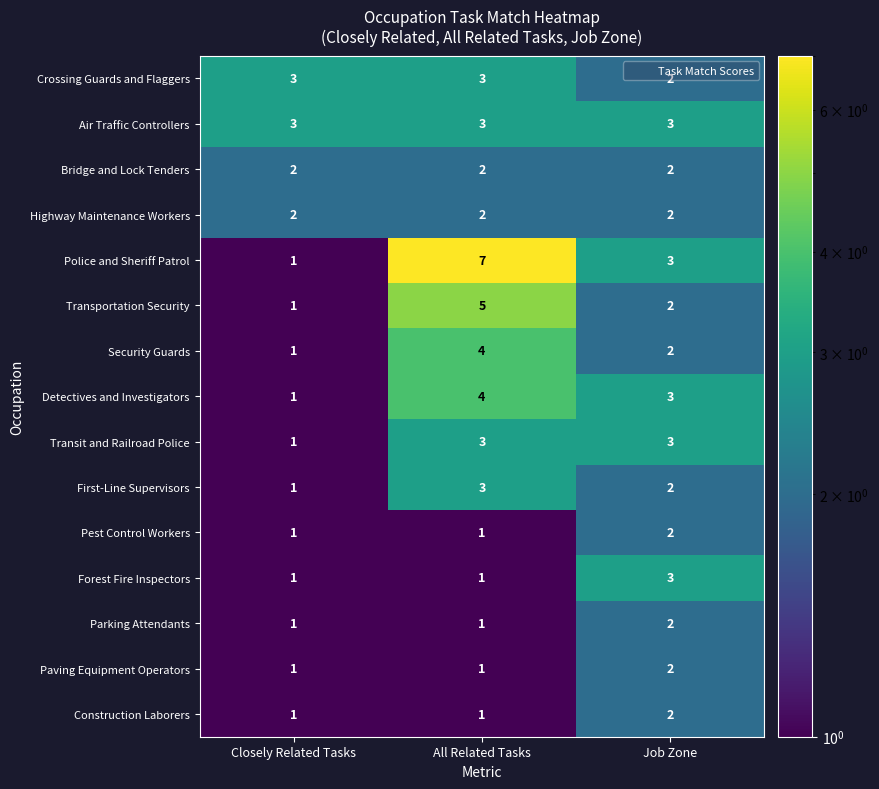

What is the sum of the Paving Equipment Operators values at Job Zone and Closely Related Tasks?

3